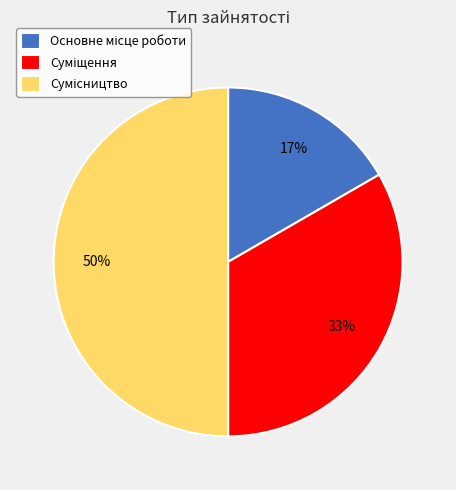

To the nearest percent, what is the difference between the largest and smallest slice percentages?

33%